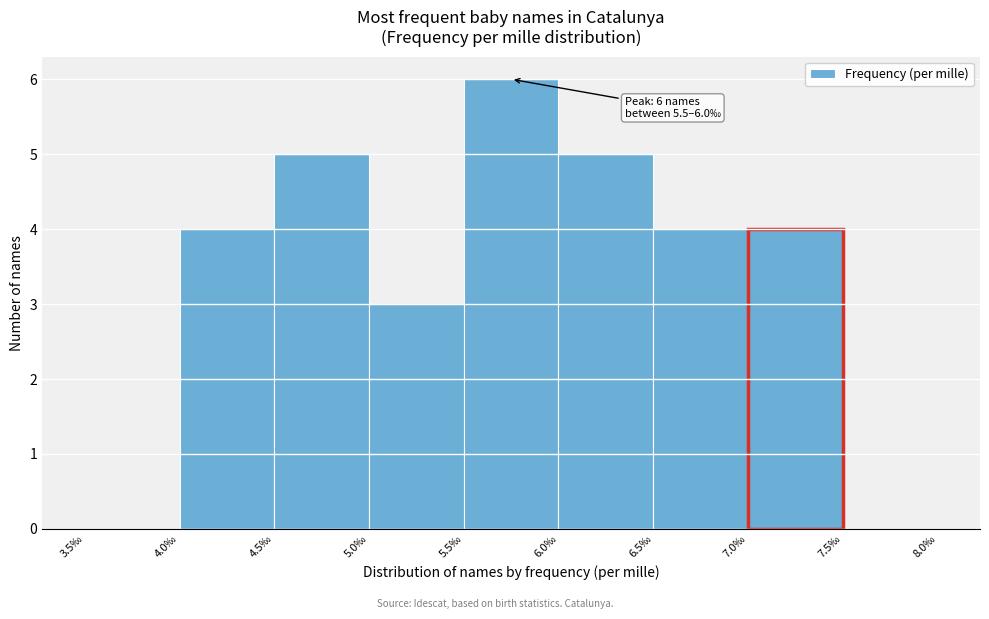

Over which range of the x-axis is the bar tallest?

5.5 to 6.0